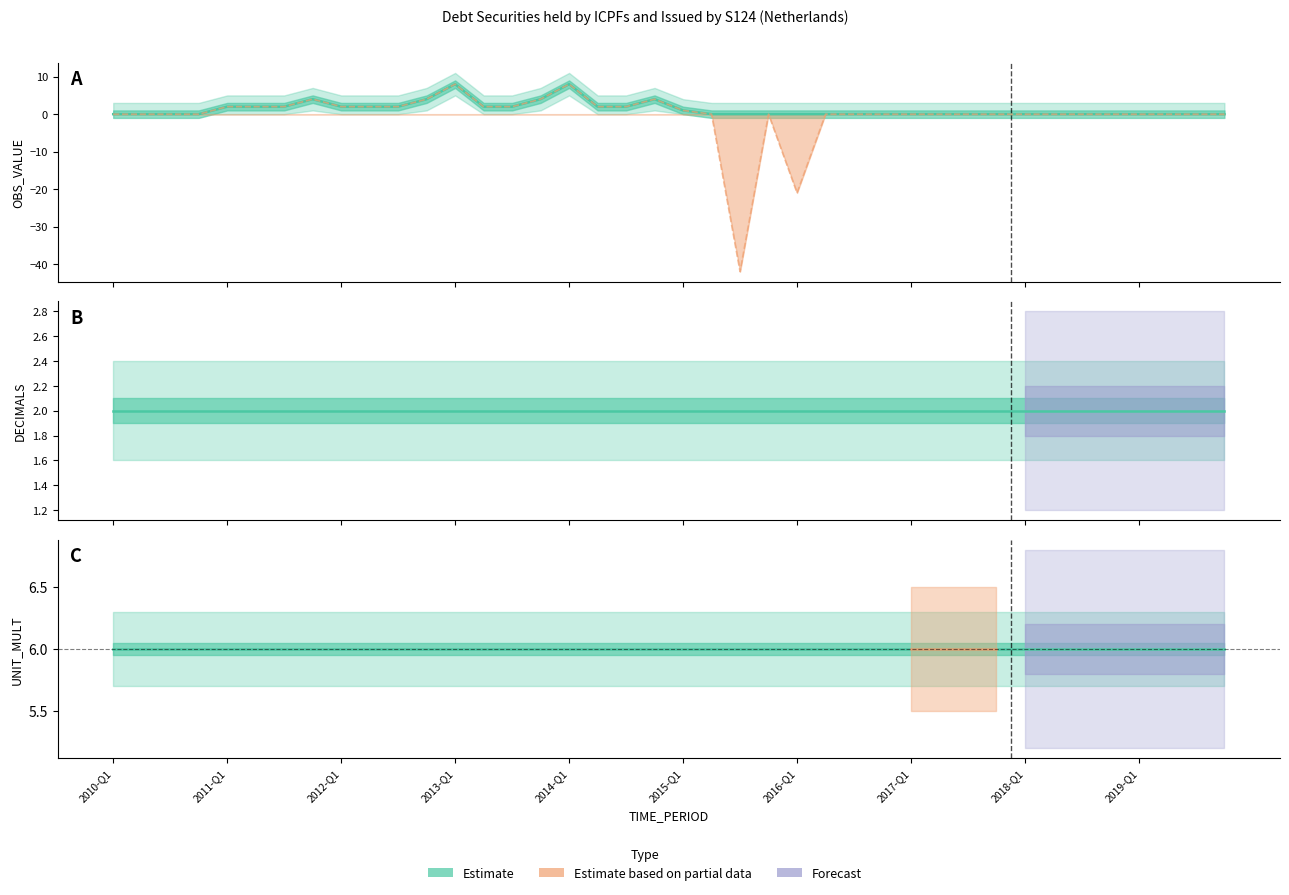

At which label is UNIT_MULT closest to 6?

2010-Q1